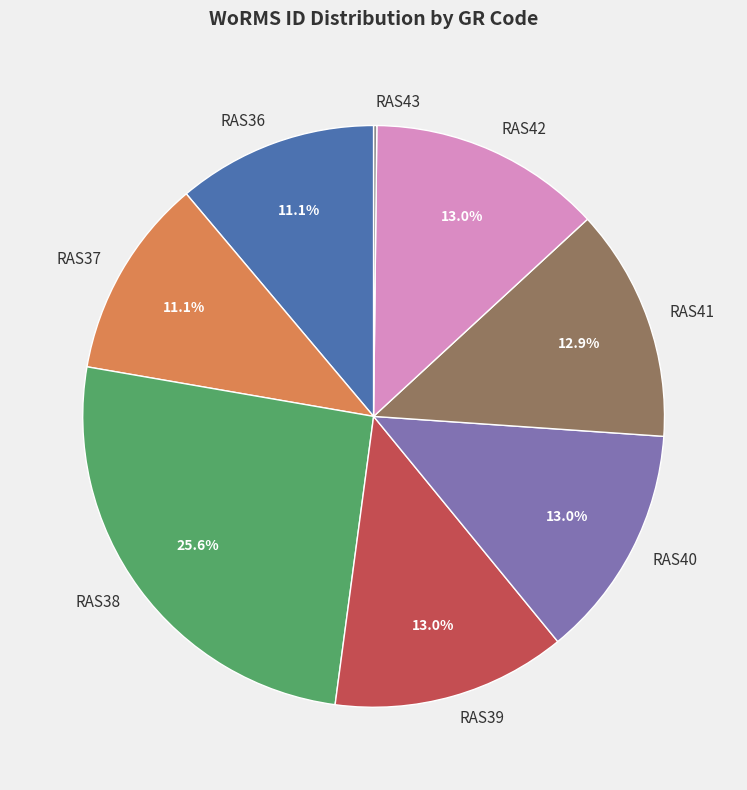

Between RAS38 and RAS39, which is larger?

RAS38